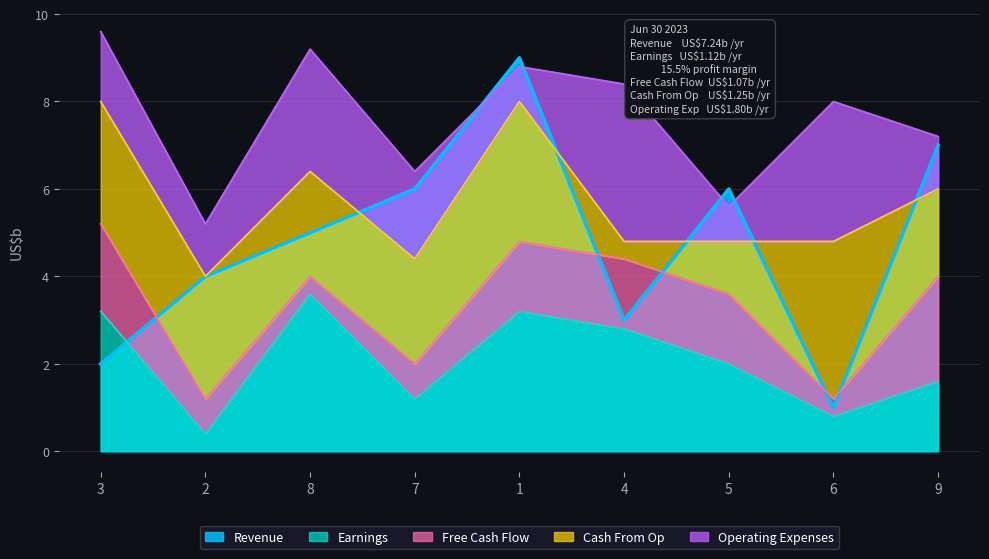

At which category does Operating Expenses reach its first local peak?

8